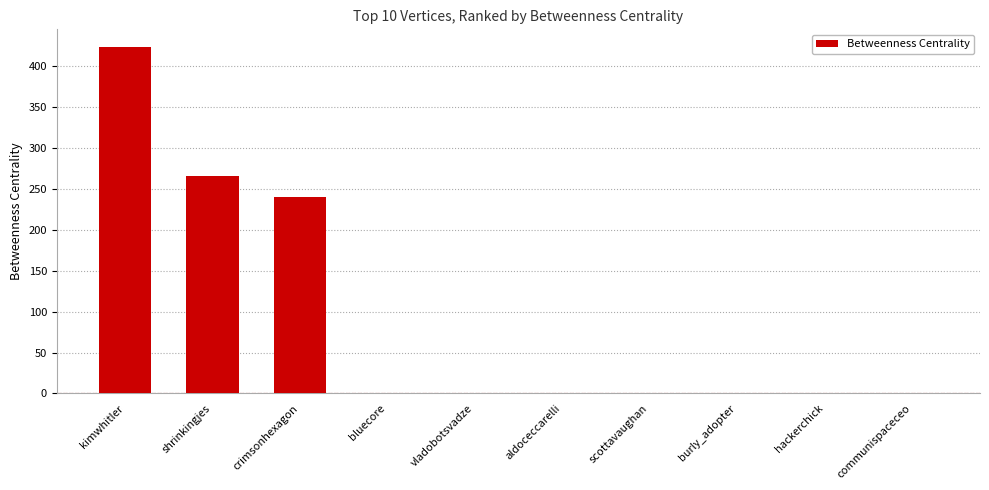

What is the sum of the values at communispaceceo and shrinkingjes?

266.0